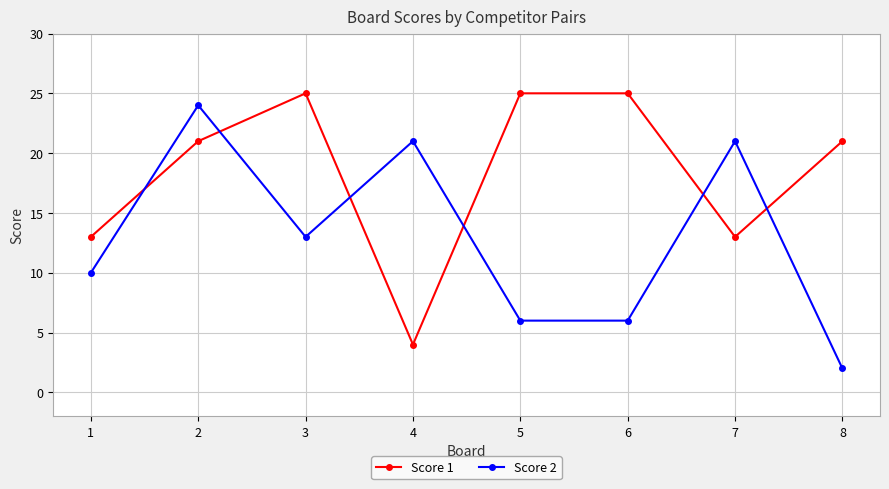

What are all the series names shown in the legend?

Score 1, Score 2